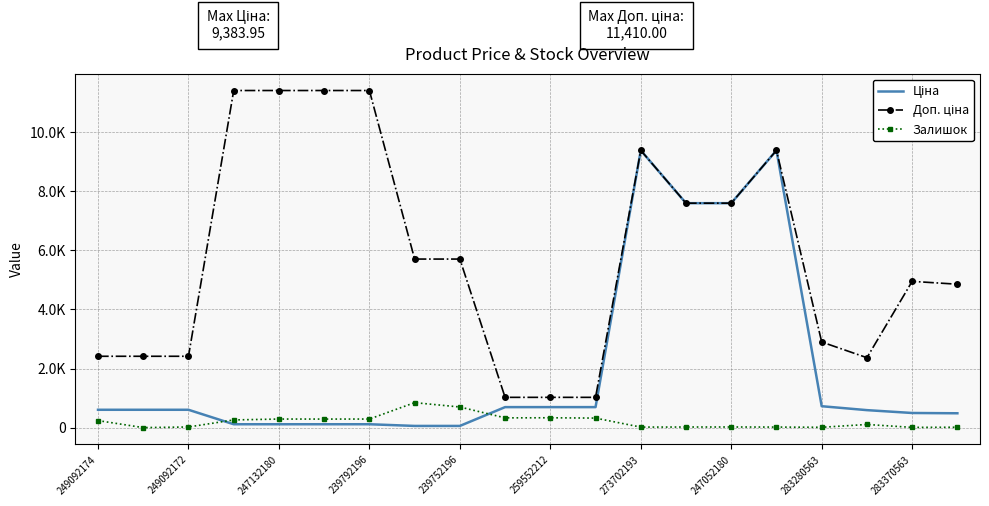

Which category has the lowest value across all series?

249092172